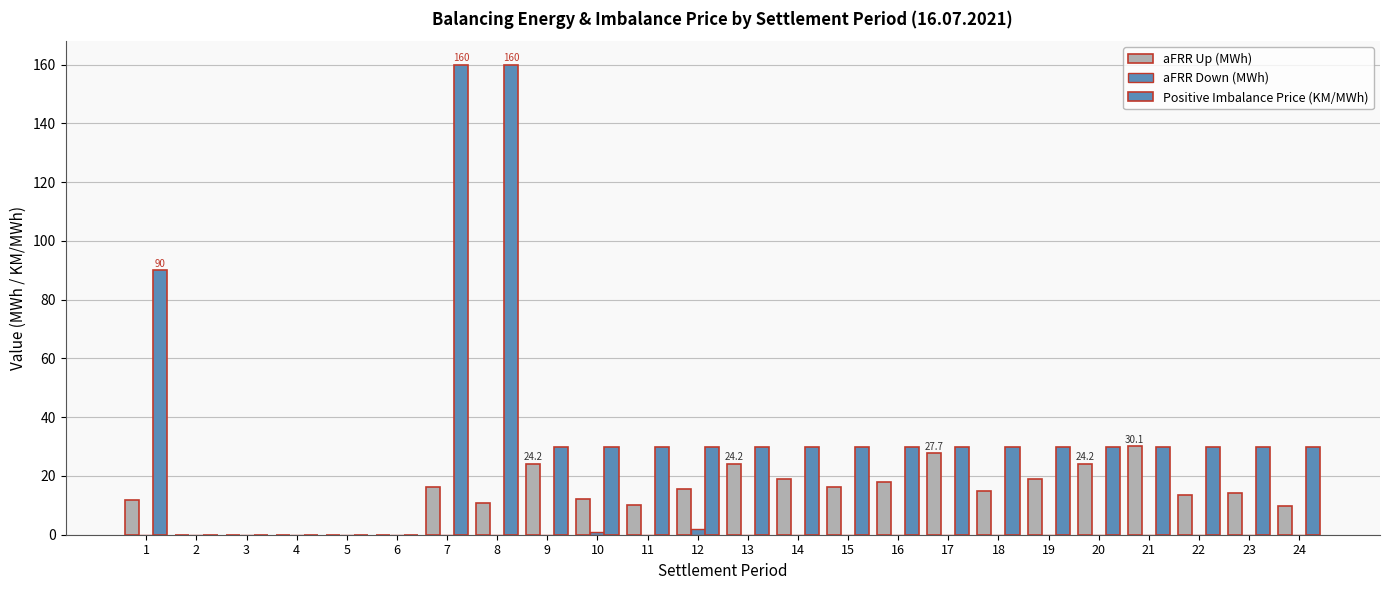

Are the bars grouped side by side (vs. stacked)?

Yes